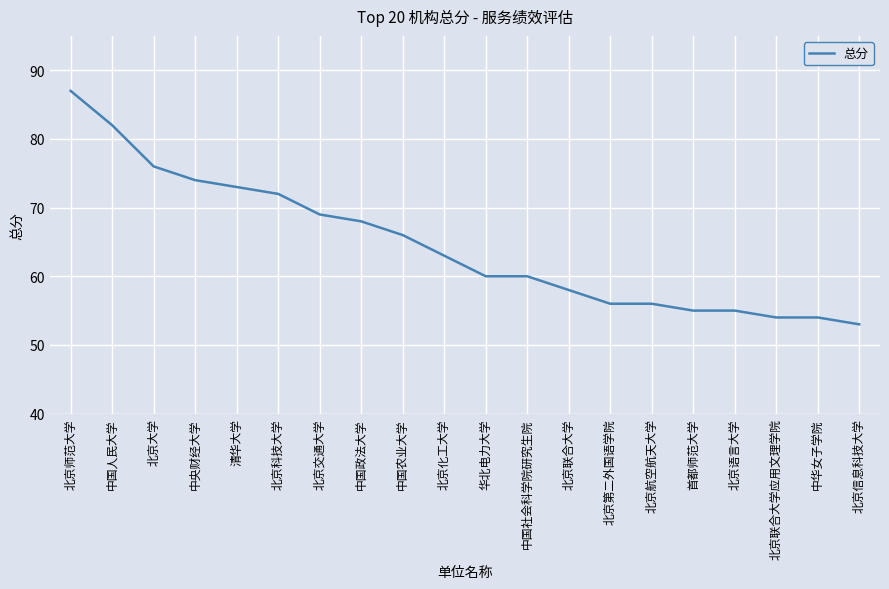

What position from the right is 中央财经大学?

17